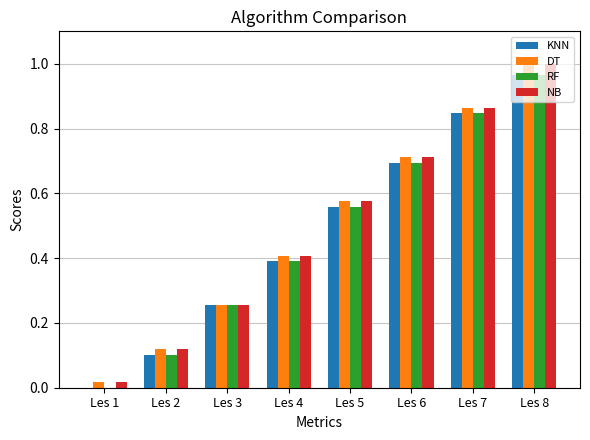

The value of RF at Les 1 is 0.0. True or false?

True